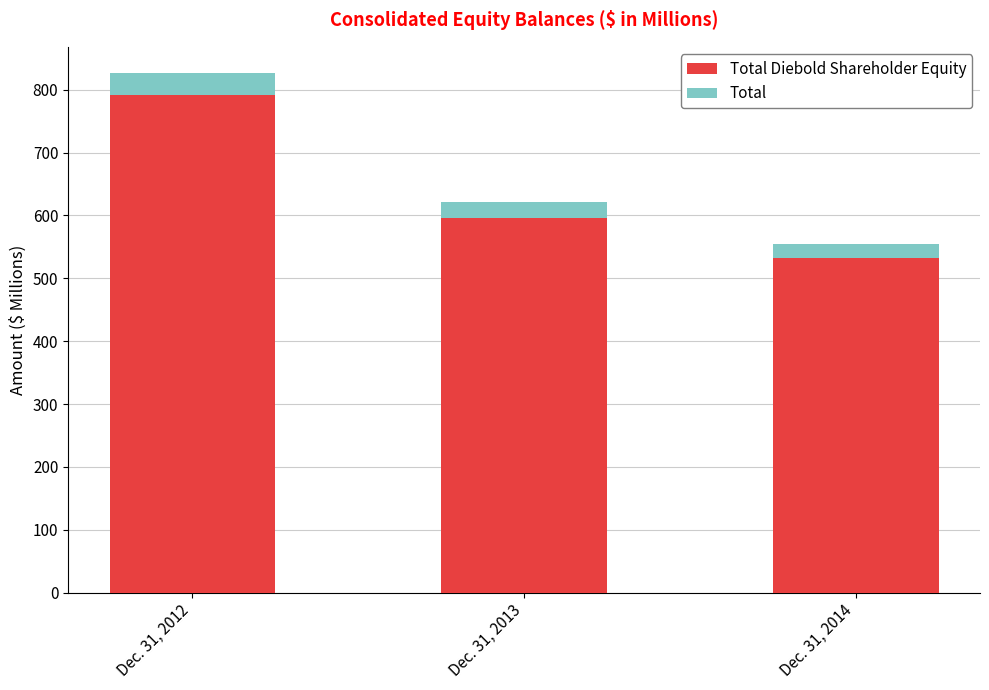

Does the chart contain stacked bars?

Yes